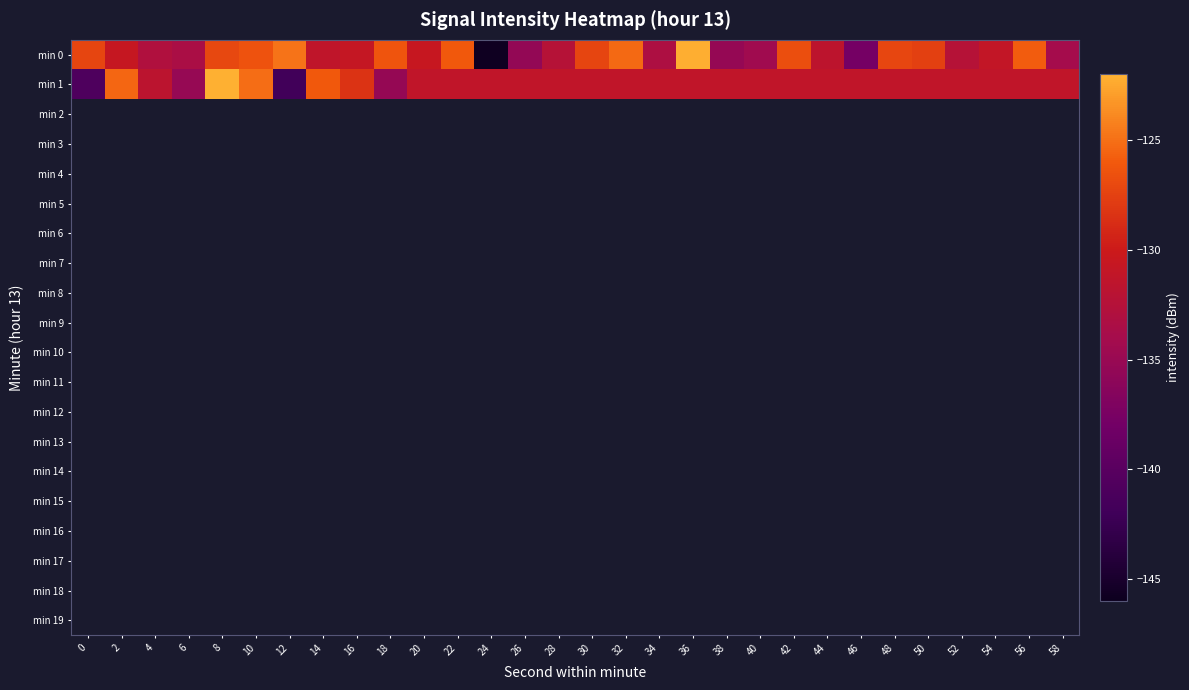

What is the minimum value shown in the chart?

-145.8